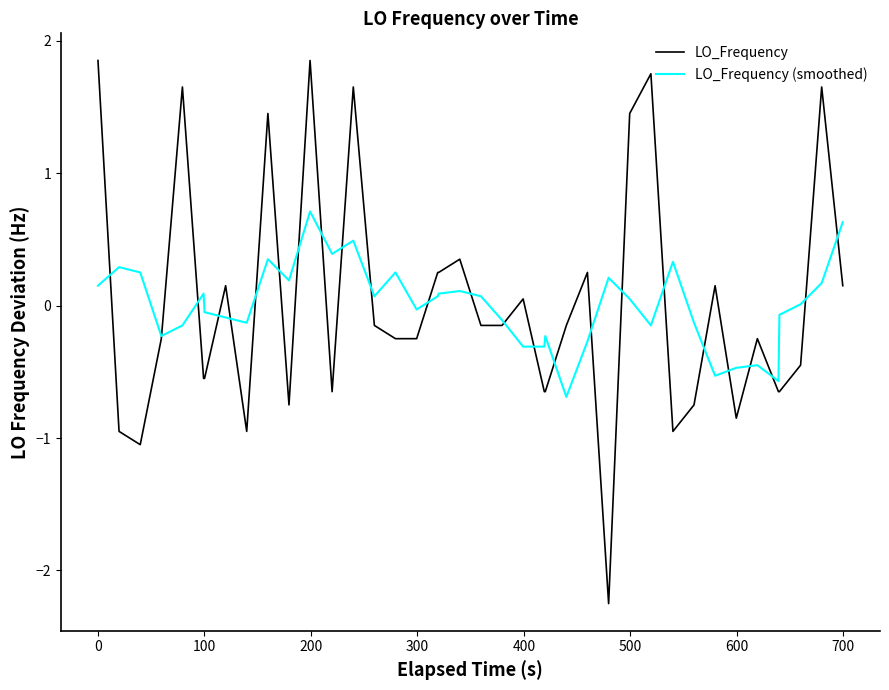

Rank the series by their maximum value, from lowest to highest.

LO_Frequency (smoothed), LO_Frequency